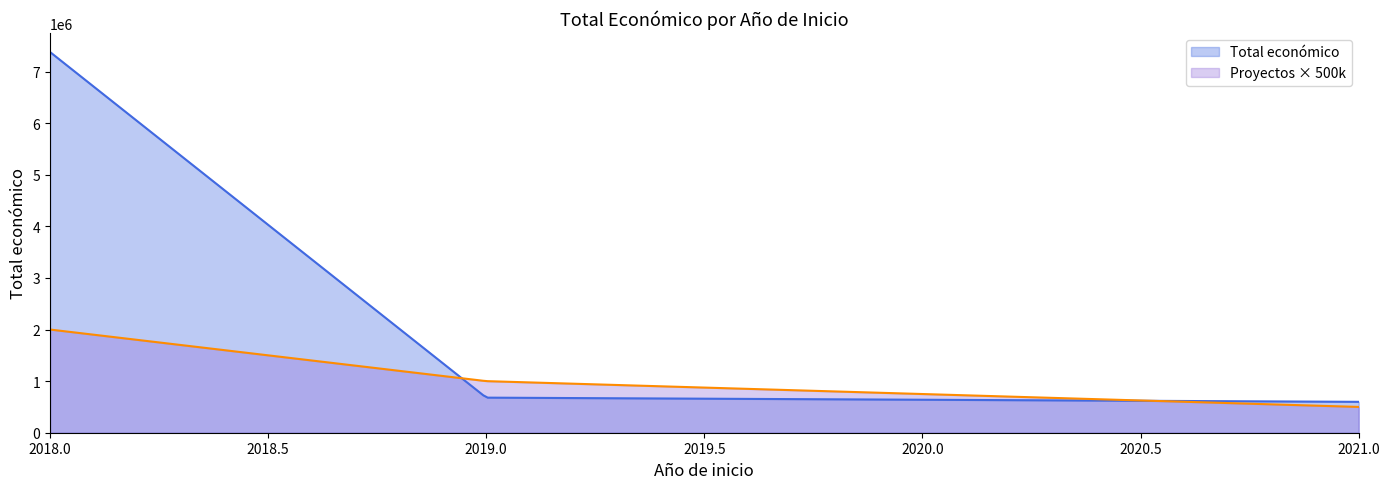

Which series has the largest range (max minus min)?

Total económico